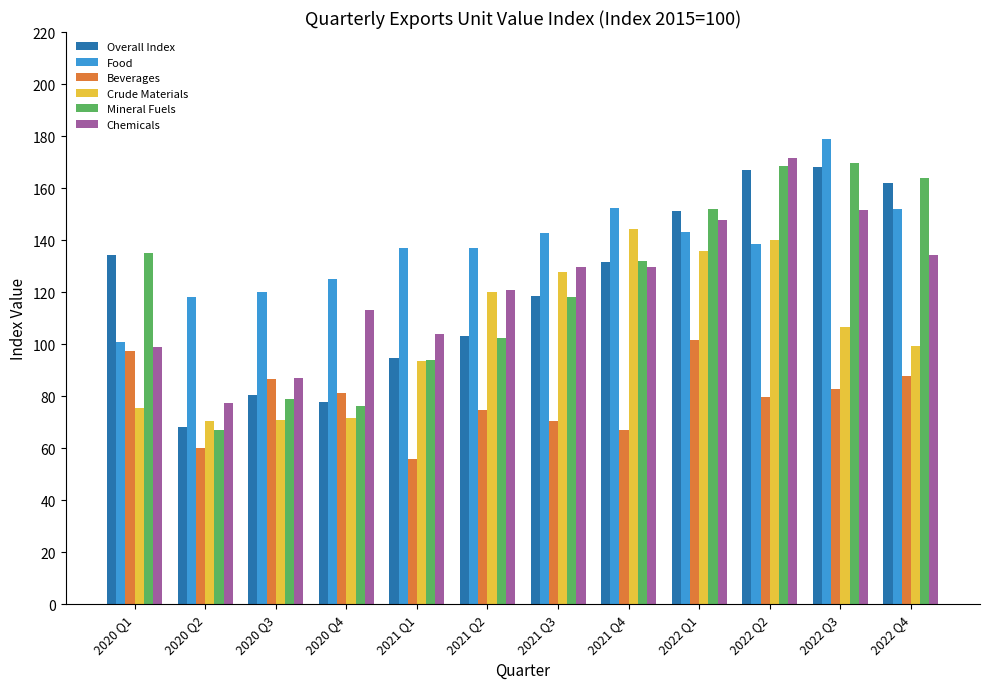

Which series changed the most between 2020 Q2 and 2022 Q4?

Mineral Fuels